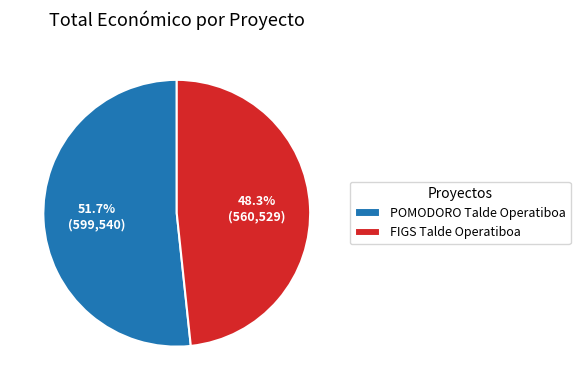

True or false: FIGS Talde Operatiboa accounts for 48% of the total.

True